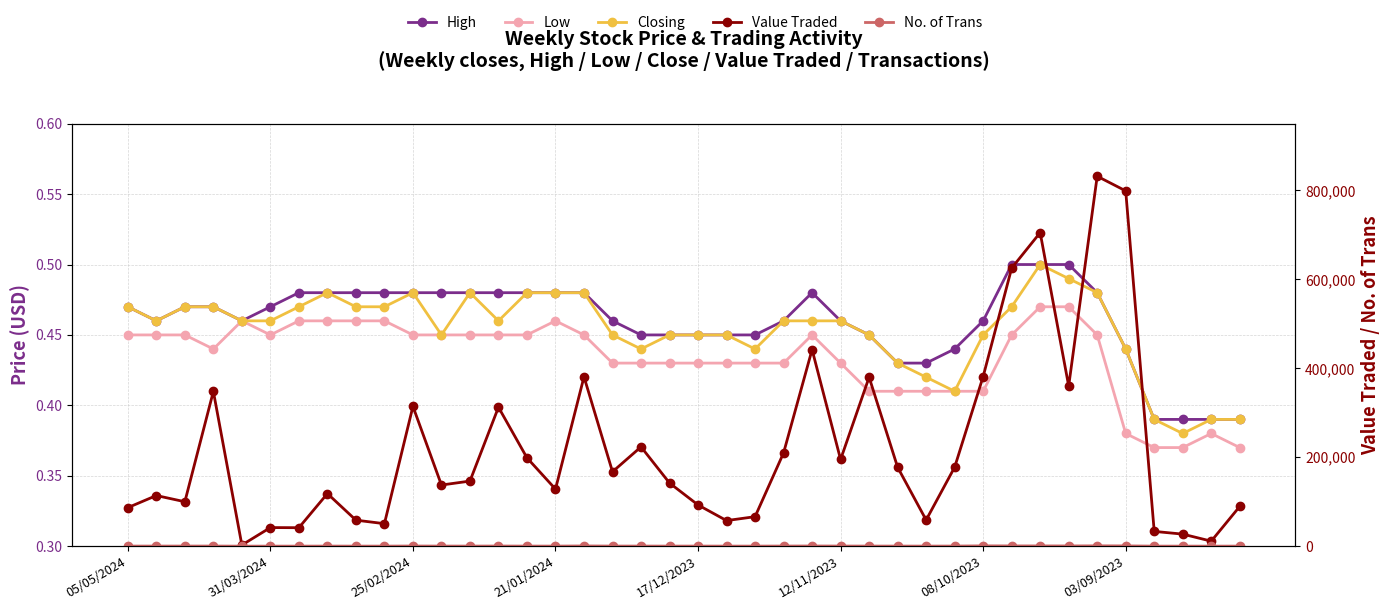

What is the sum of the Closing values at 17 and 11?

0.9